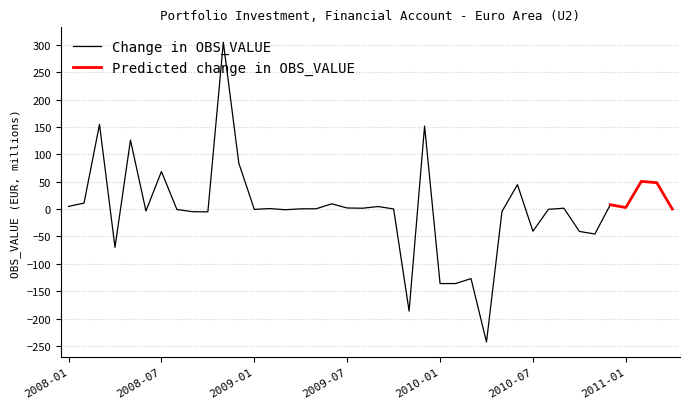

List the labels in order of value, largest first.

2008-11, 2008-03, 2009-12, 2008-05, 2008-12, 2008-07, 2011-02, 2011-03, 2010-06, 2008-02, 2009-06, 2010-12, 2008-01, 2009-09, 2011-01, 2009-07, 2009-08, 2010-09, 2009-02, 2009-05, 2009-04, 2009-10, 2011-04, 2010-08, 2009-01, 2008-08, 2009-03, 2008-06, 2010-05, 2008-09, 2008-10, 2010-07, 2010-10, 2010-11, 2008-04, 2010-03, 2010-01, 2010-02, 2009-11, 2010-04